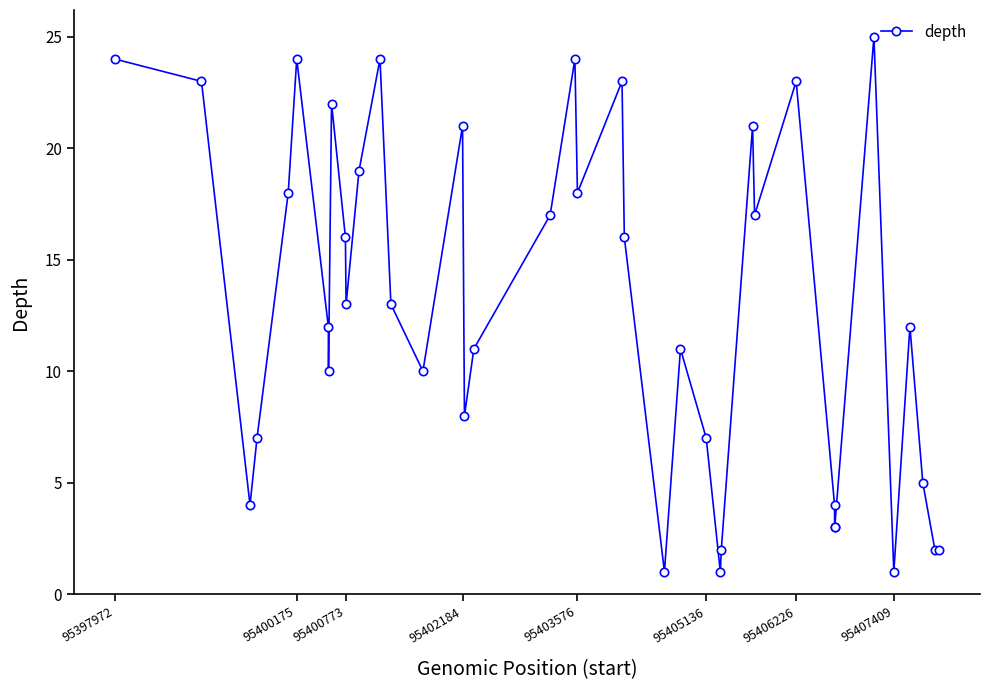

What is the sum of all values?

517